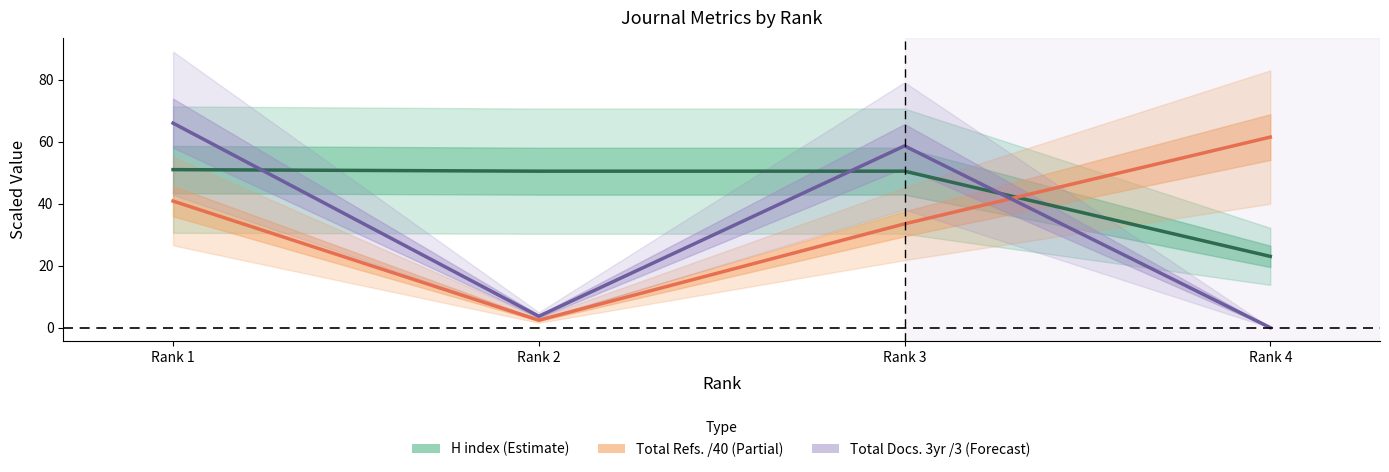

Where is the first local minimum for Total Refs. /40?

Rank 2